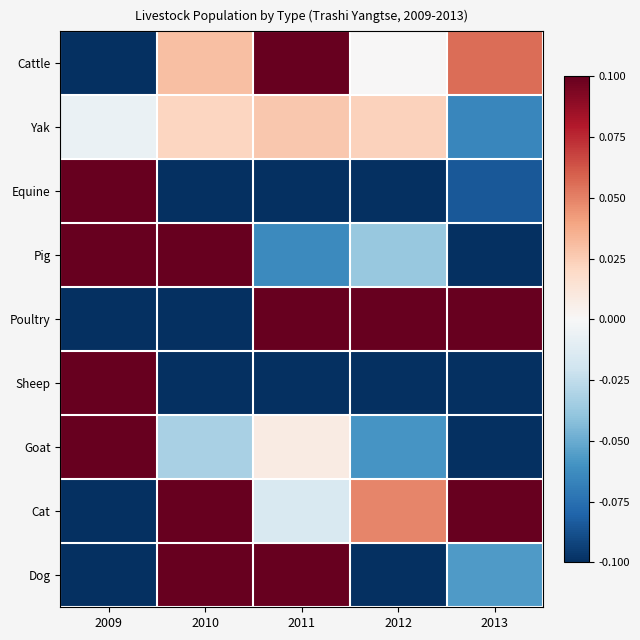

What is the total value across all series at 2011?

0.1